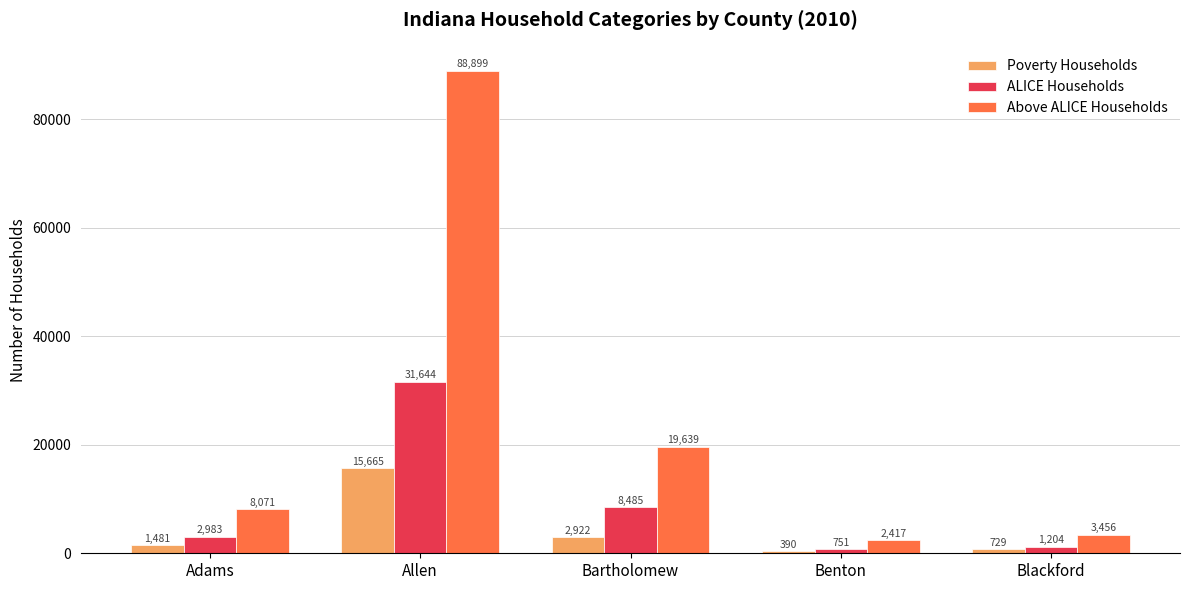

How many categories are shown in the chart?

5